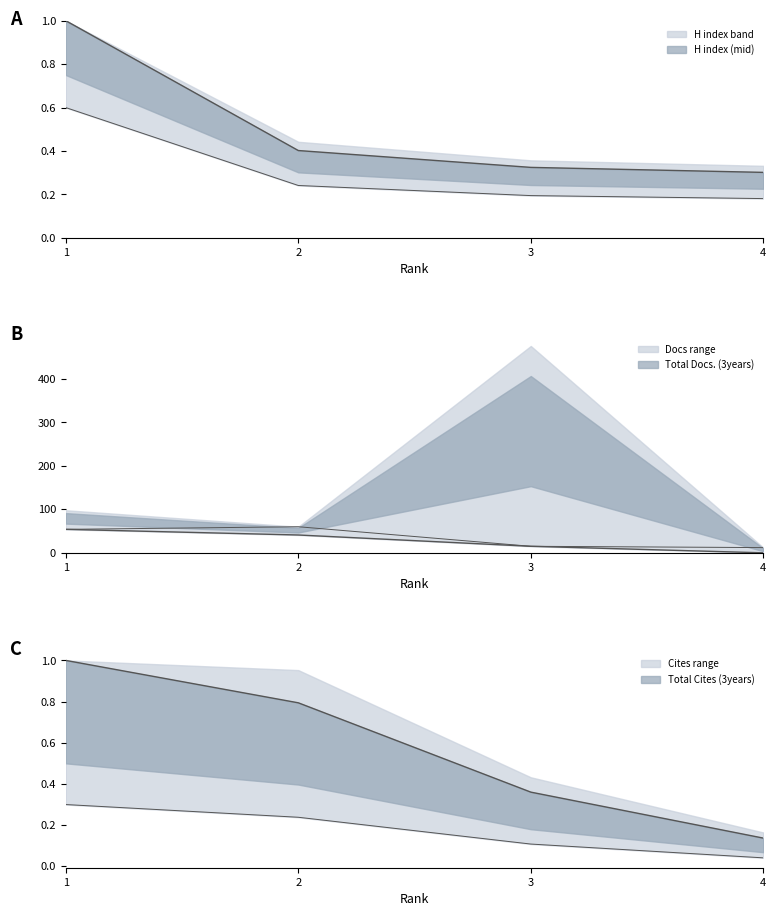

What is the total value across all series at 2?

61.2